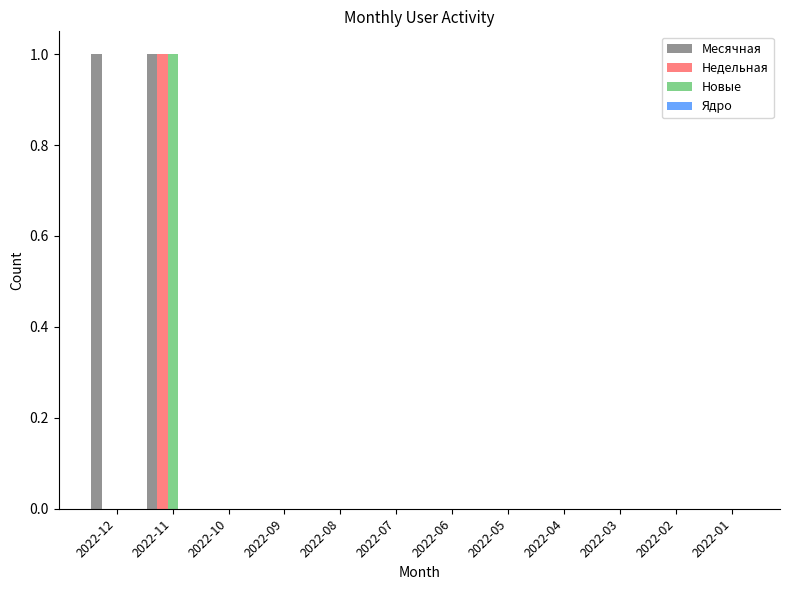

The Новые series shows 0 at 2022-03. True or false?

True